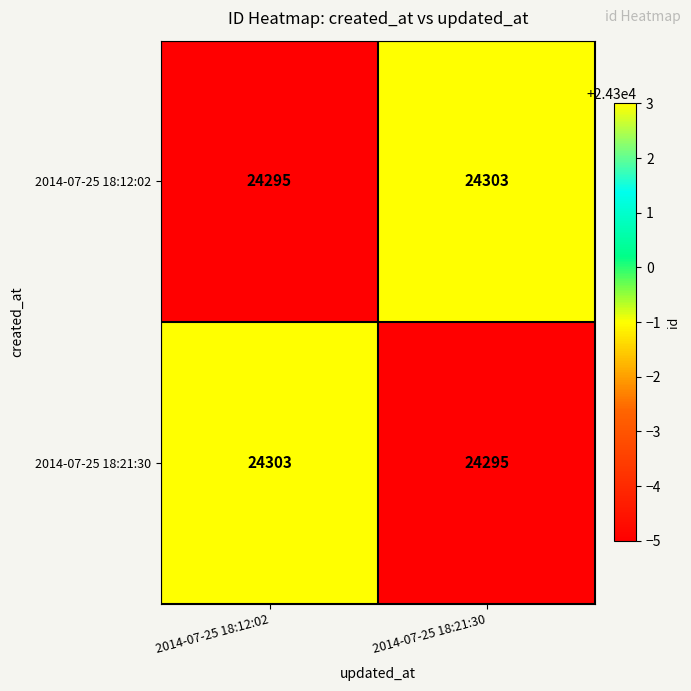

Rank the series at 2014-07-25 18:12:02 from highest to lowest value.

2014-07-25 18:21:30, 2014-07-25 18:12:02